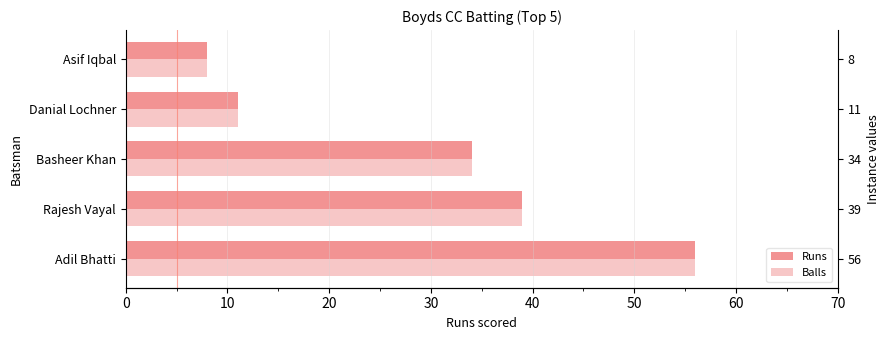

Rank the series at 20 from lowest to highest value.

Runs, Balls